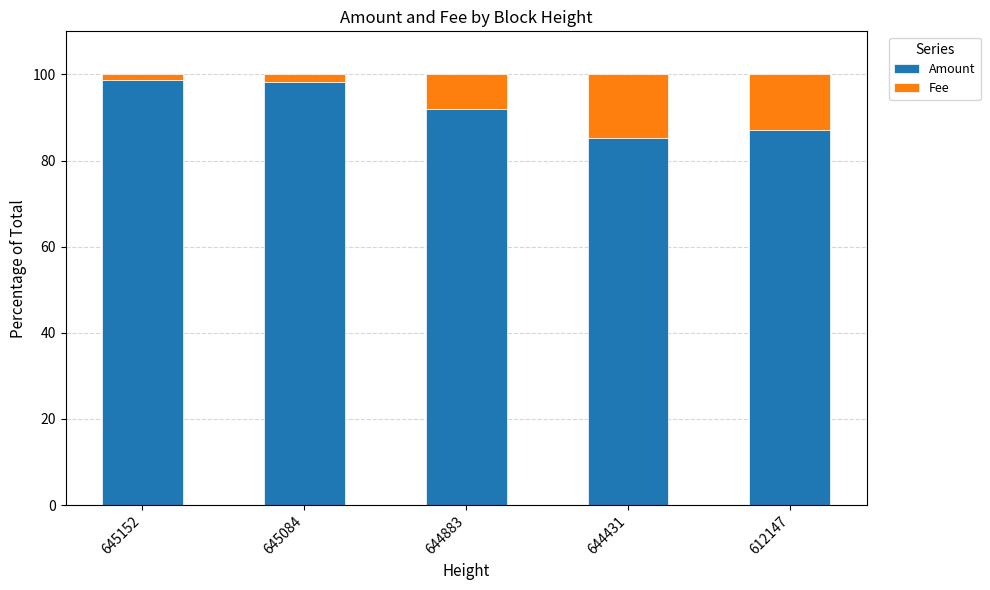

The value of Amount at 645084 is 98.3. True or false?

True